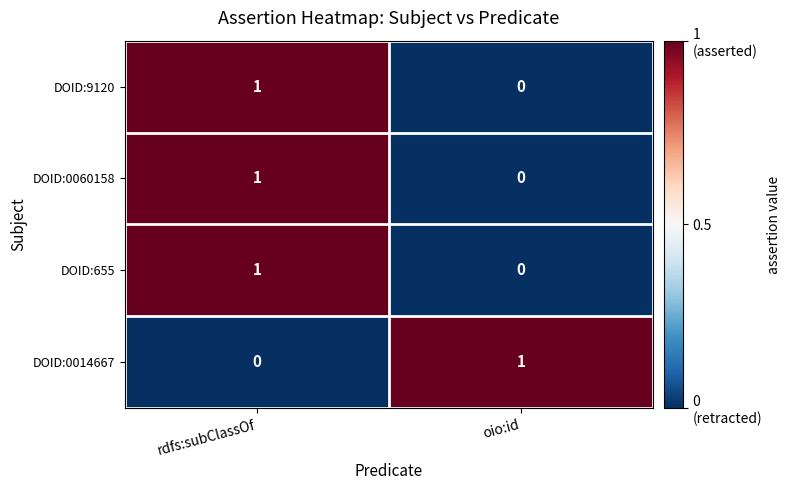

At which label does DOID:655 reach its peak?

rdfs:subClassOf